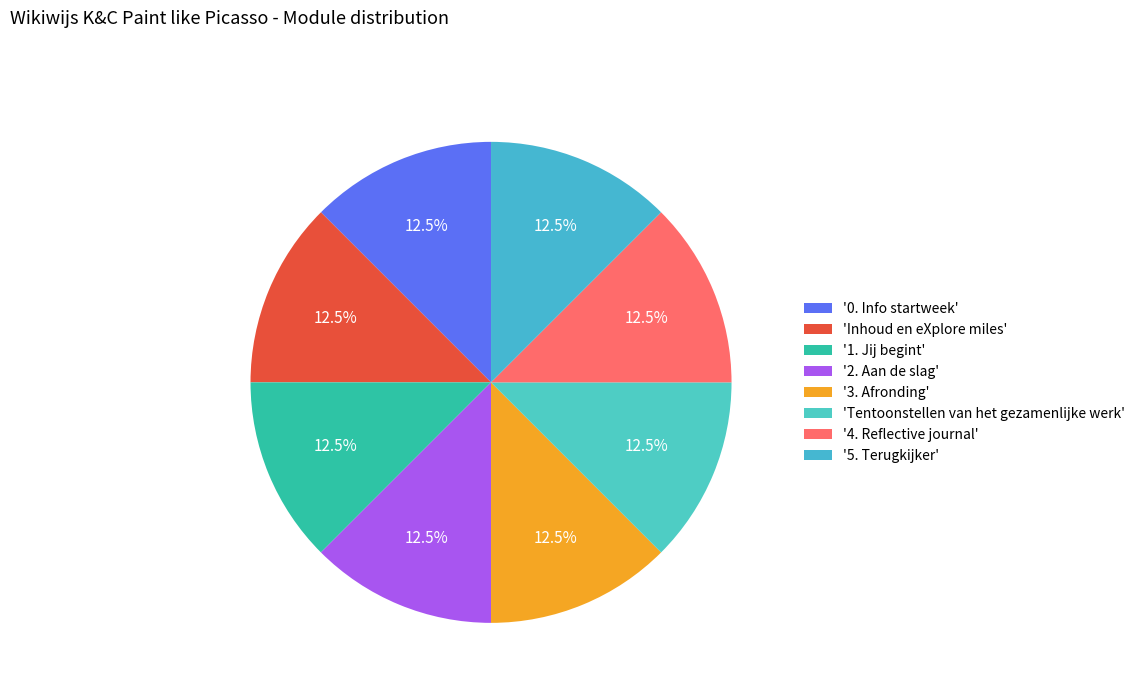

Which slice is the smallest?

0. Info startweek